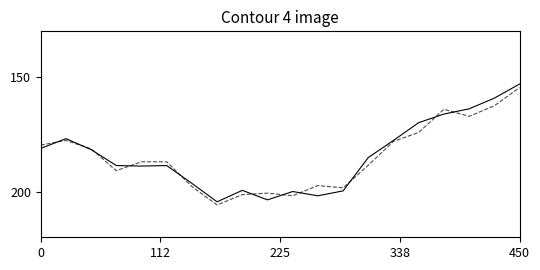

What is the maximum value shown in the chart?

205.9